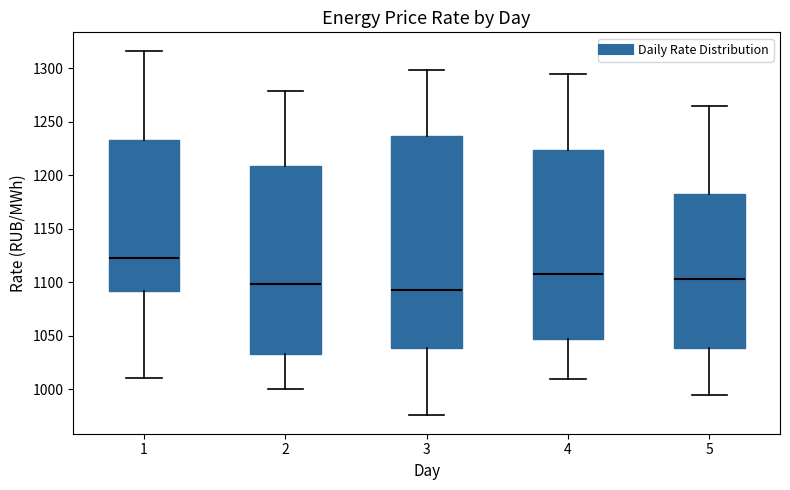

Where does the median line of the box at x = 1 sit on the y-axis? The values are not printed on the chart, so give them approximately, as read against the axis.

1125